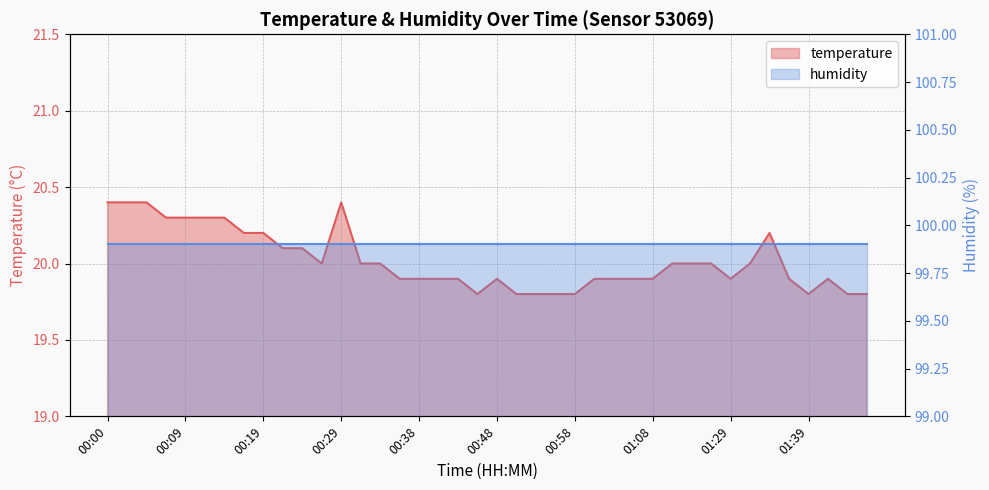

Rank the categories by value from lowest to highest.

00:46, 00:51, 00:53, 00:56, 00:58, 01:39, 01:44, 01:47, 00:36, 00:38, 00:41, 00:43, 00:48, 01:01, 01:03, 01:05, 01:08, 01:29, 01:37, 01:42, 00:26, 00:31, 00:34, 01:10, 01:16, 01:18, 01:31, 00:21, 00:24, 00:17, 00:19, 01:34, 00:07, 00:09, 00:12, 00:14, 00:00, 00:02, 00:04, 00:29